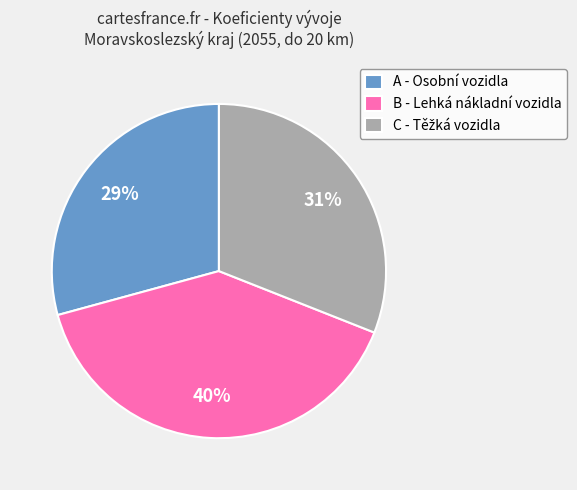

Which category has the biggest portion of the pie?

B - Lehká nákladní vozidla